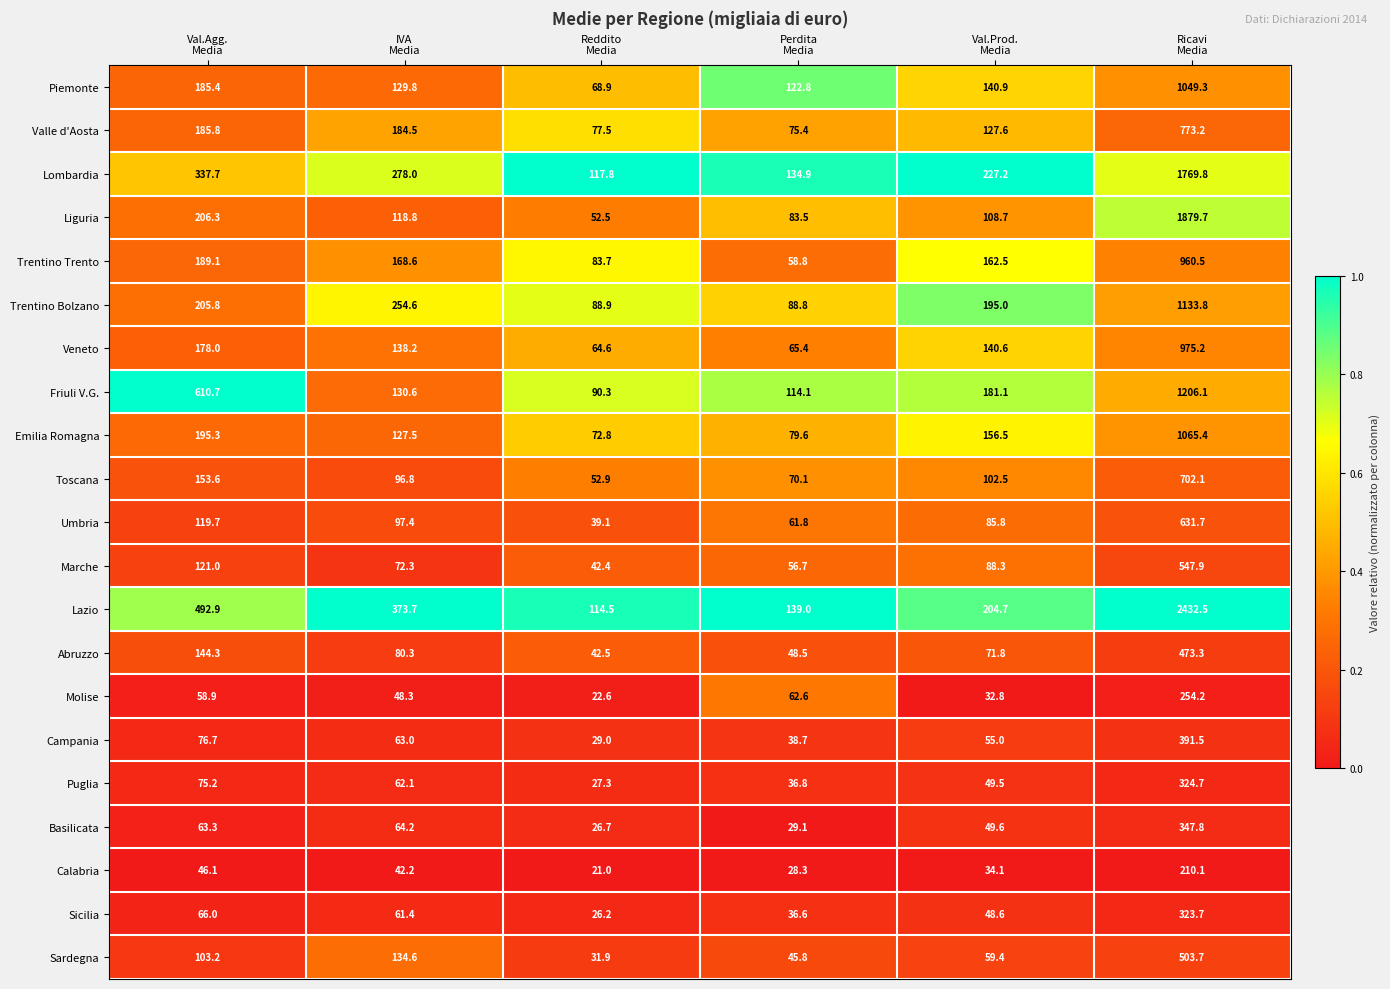

Which series has the largest total across all categories?

Lazio